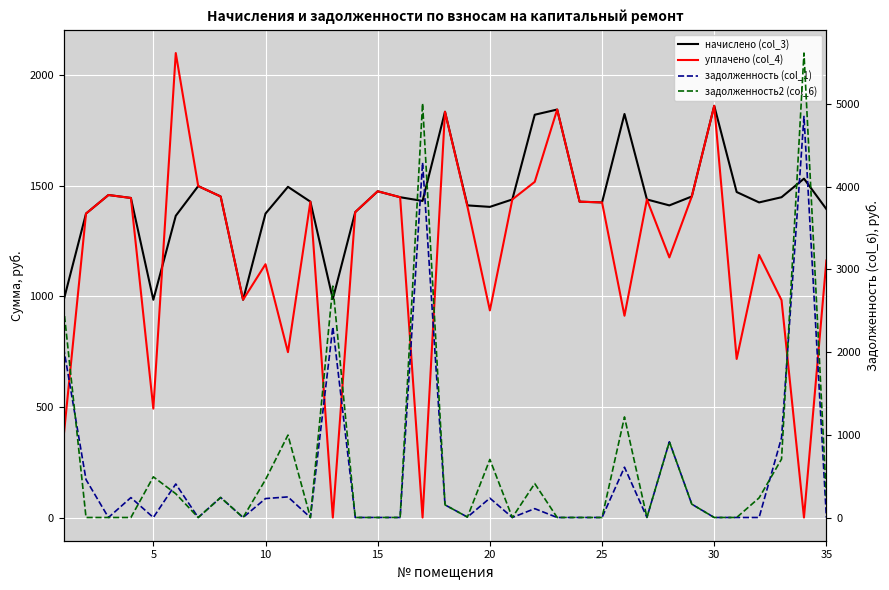

How many times do уплачено (col_4) and начислено (col_3) cross each other?

2